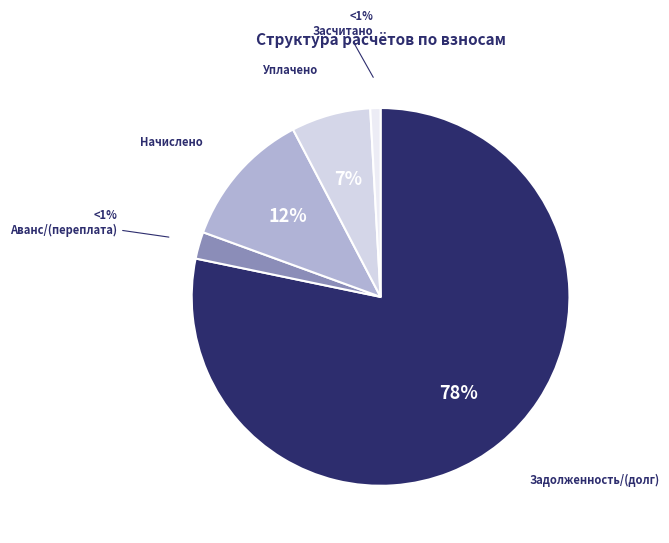

Which category has the smallest portion of the pie?

аванс (переплата)